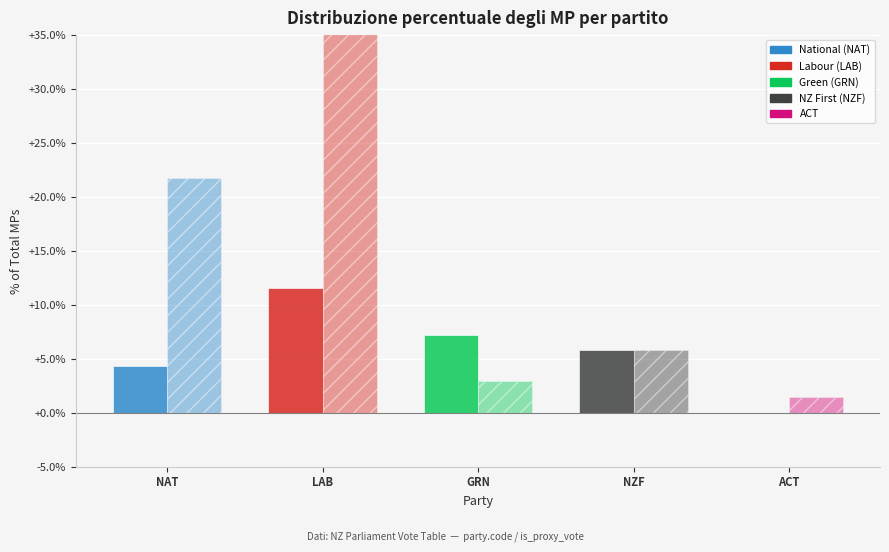

Rank the series by their average value, from lowest to highest.

Proxy Vote, Non-Proxy Vote